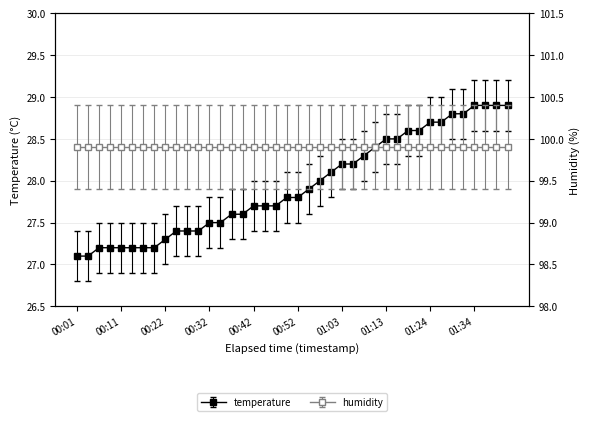

Does the chart have visible grid lines?

Yes